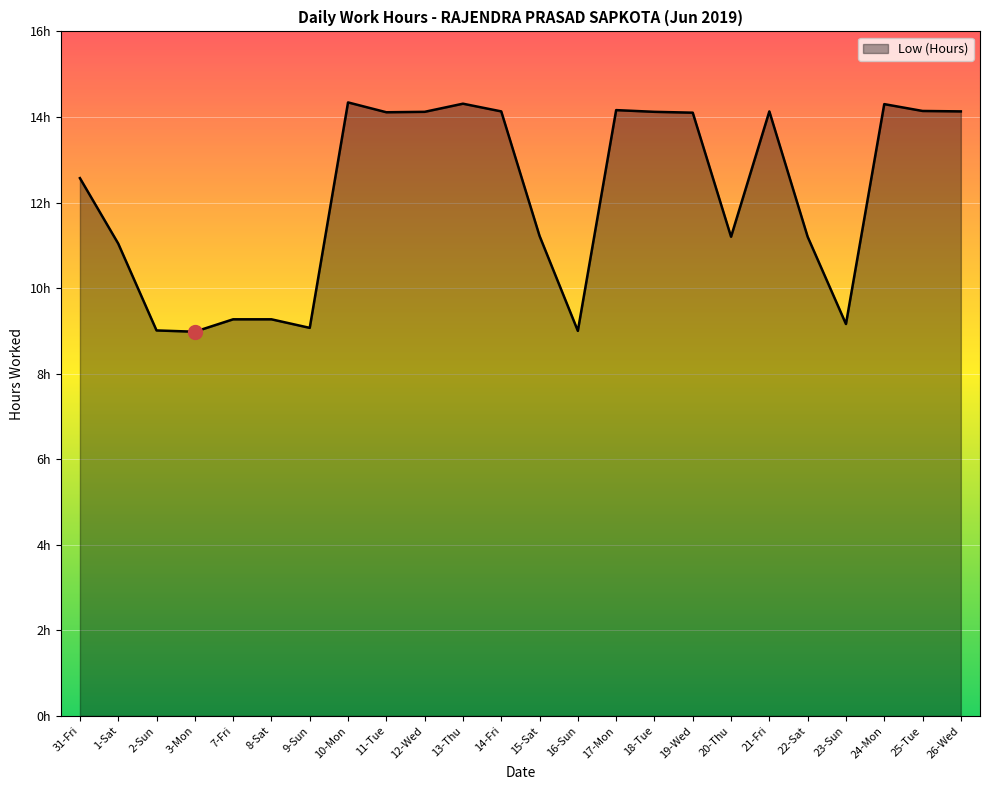

Which category has the highest value across all series?

10-Mon